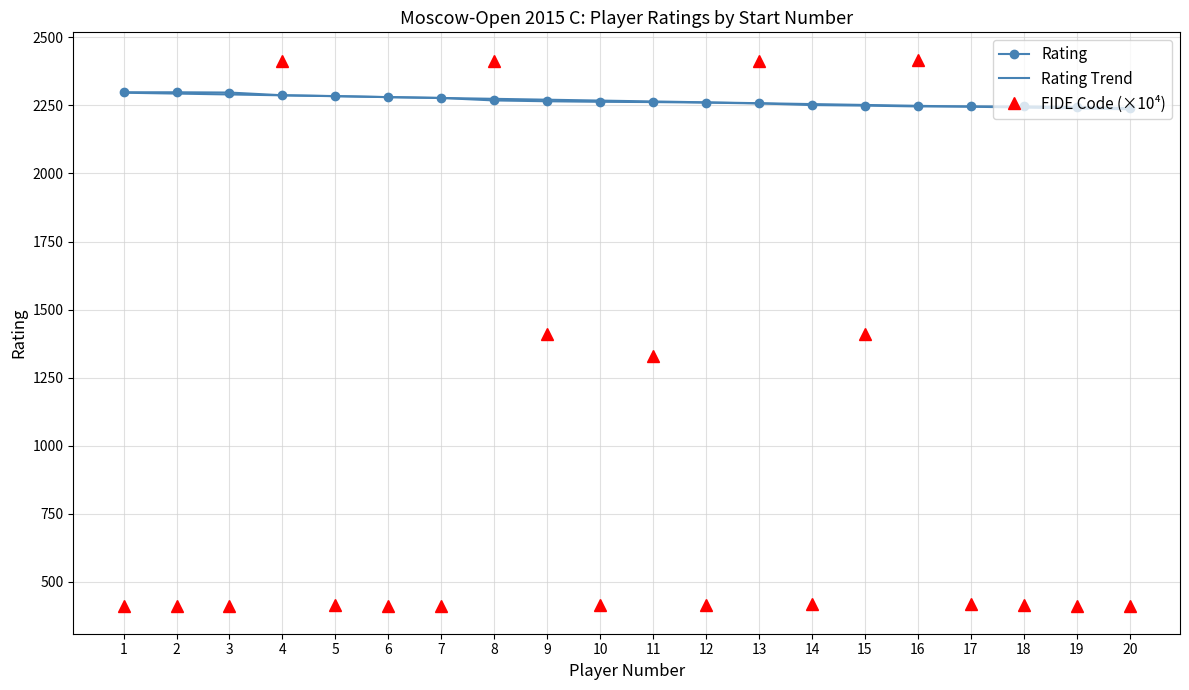

What is the total value across all series at 16?

6911.9